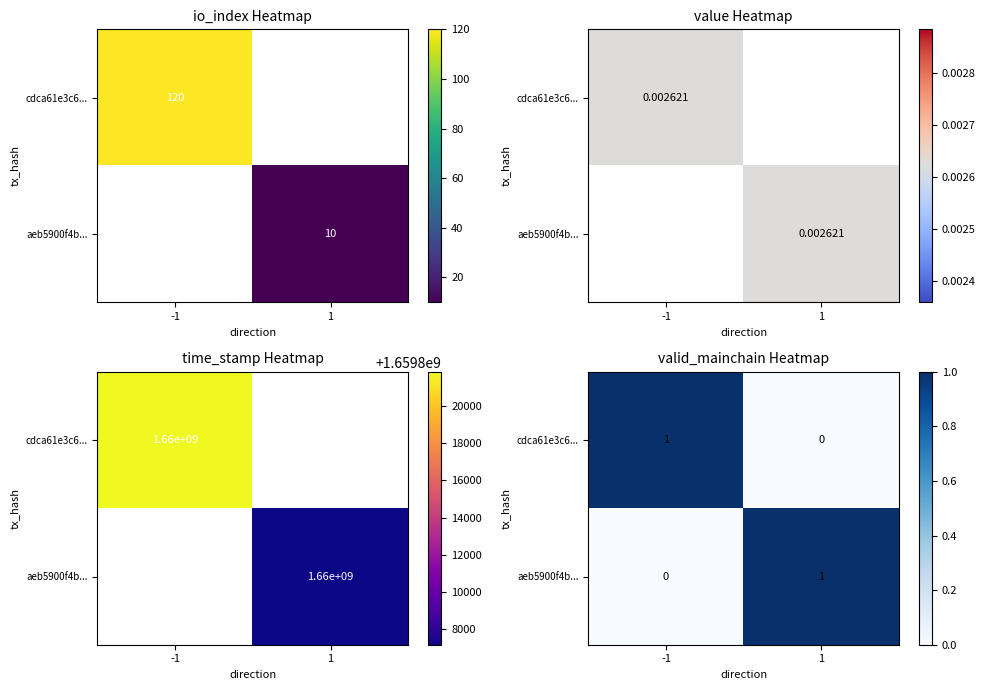

What is the difference between the maximum and minimum values in the aeb5900f4b... series?

1